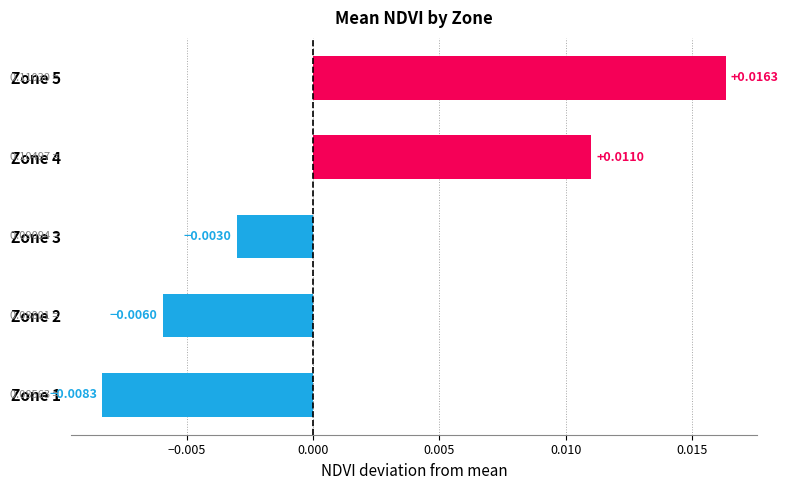

List the labels in order of value, largest first.

Zone 5, Zone 4, Zone 3, Zone 2, Zone 1